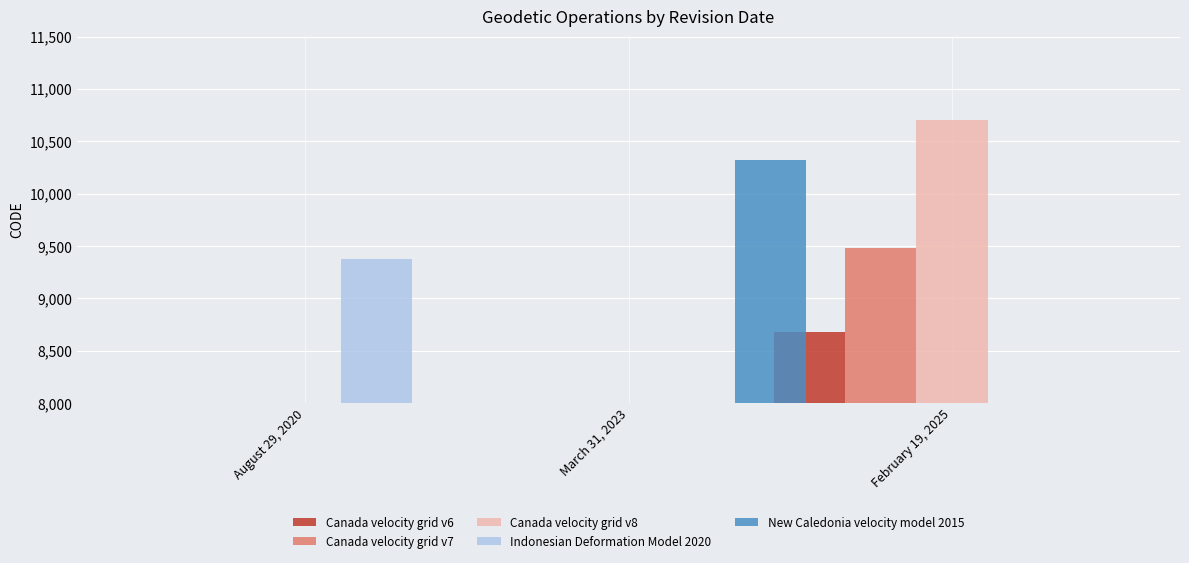

Rank the series by their maximum value, from highest to lowest.

Canada velocity grid v8, New Caledonia velocity model 2015, Canada velocity grid v7, Indonesian Deformation Model 2020, Canada velocity grid v6